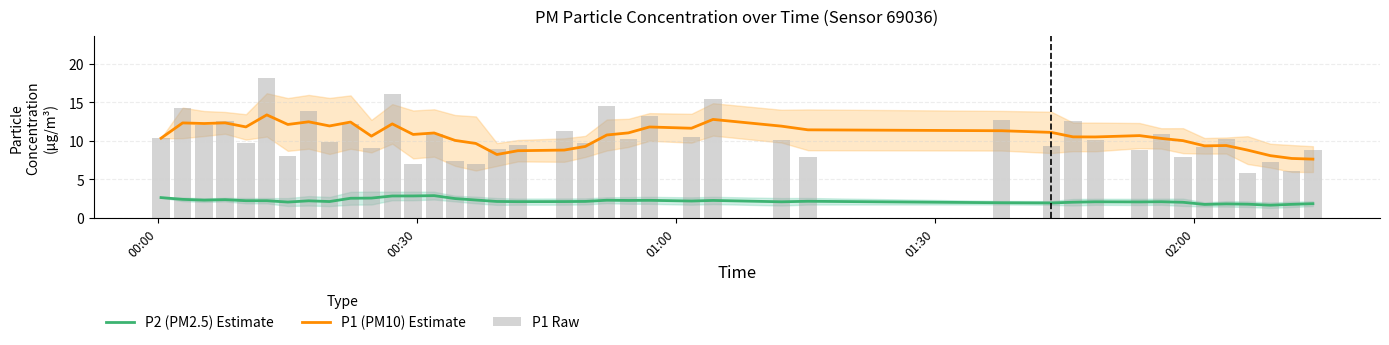

True or false: P1 (PM10) Estimate and P2 (PM2.5) Estimate intersect in this chart.

False